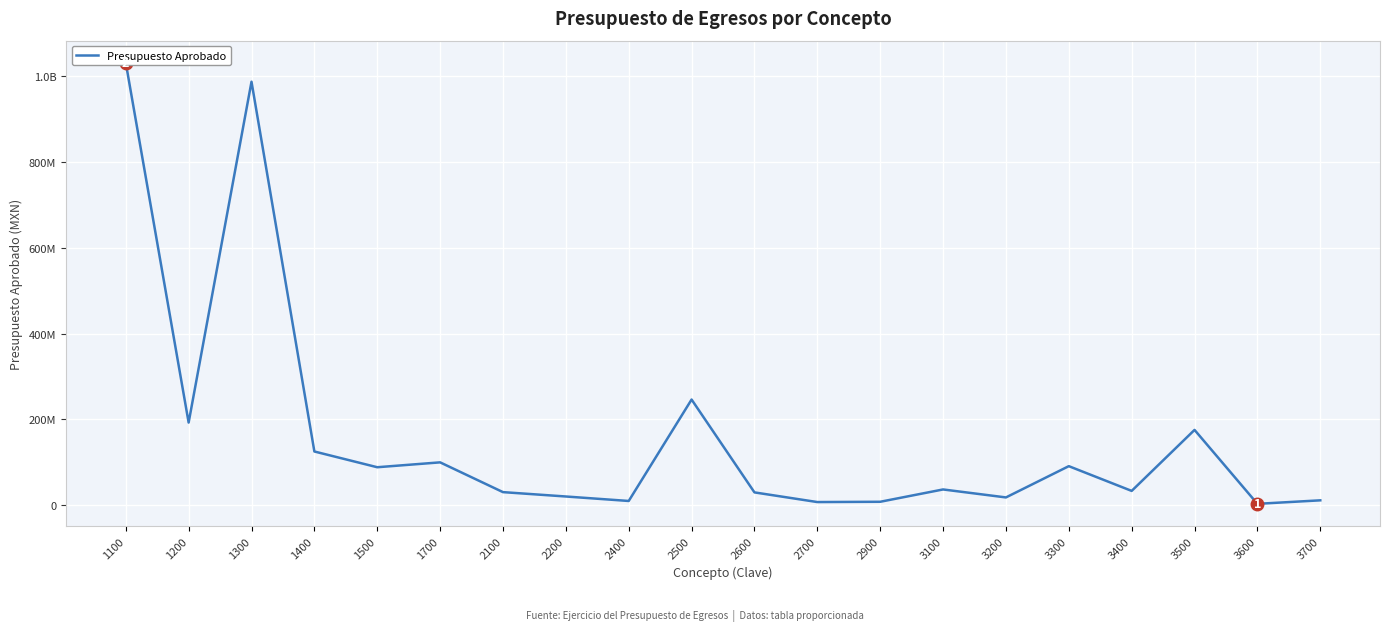

What is the value of the 8th point from the left?

20593297